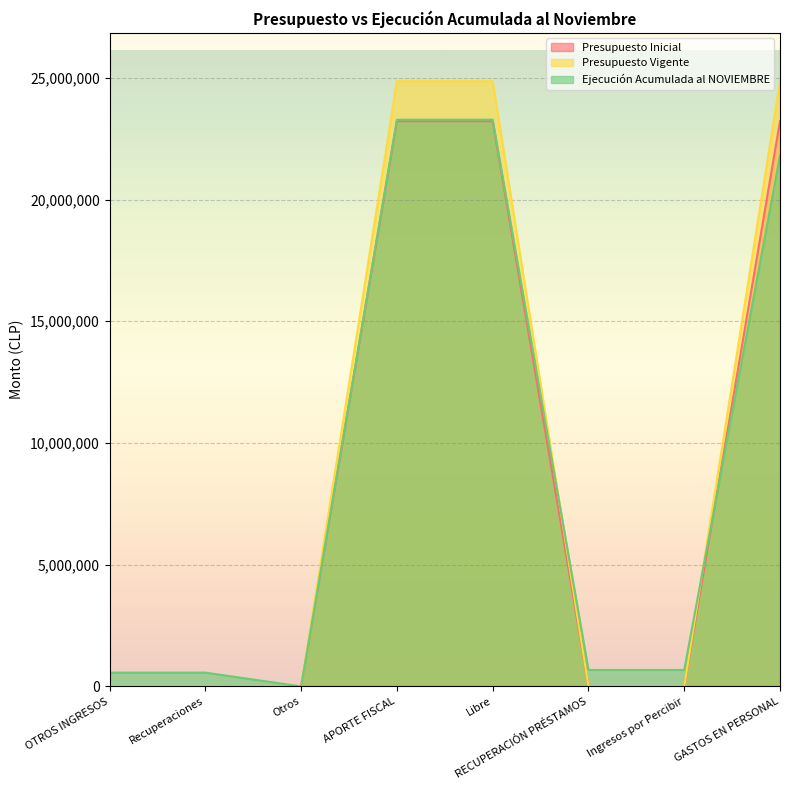

Which series has the largest range (max minus min)?

Presupuesto Vigente